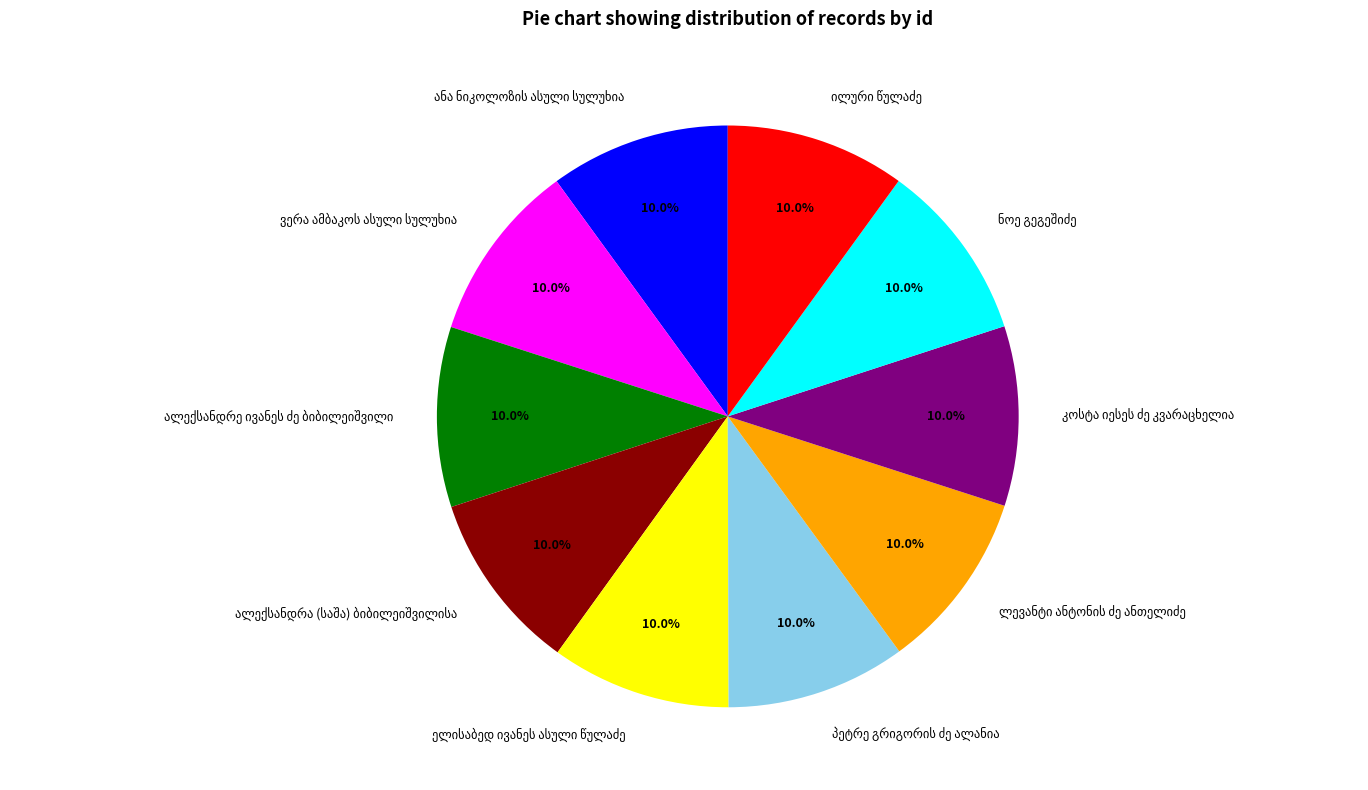

Does any single category account for the majority?

No